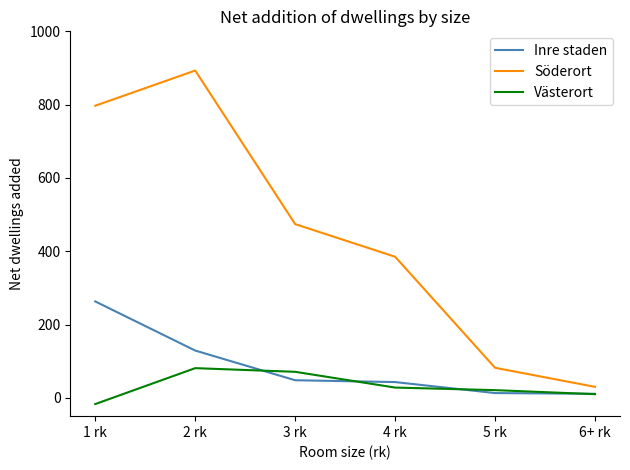

What is the difference between the highest and lowest values at 4 rk?

357